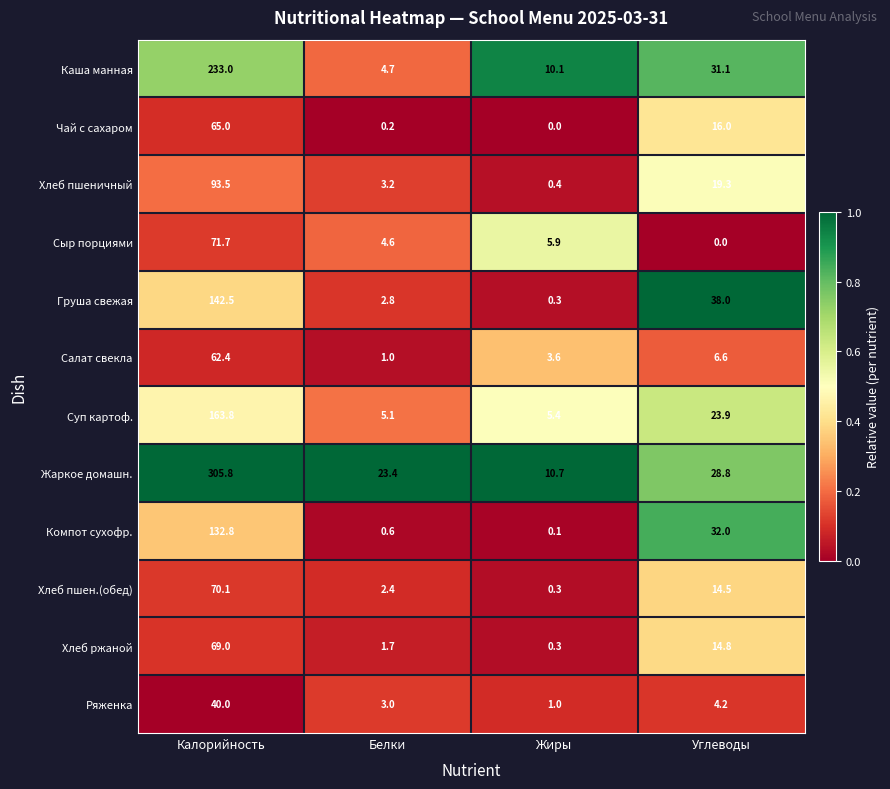

At Калорийность, list the series in order from smallest to largest.

Ряженка, Салат свекла, Чай с сахаром, Хлеб ржаной, Хлеб пшен.(обед), Сыр порциями, Хлеб пшеничный, Компот сухофр., Груша свежая, Суп картоф., Каша манная, Жаркое домашн.